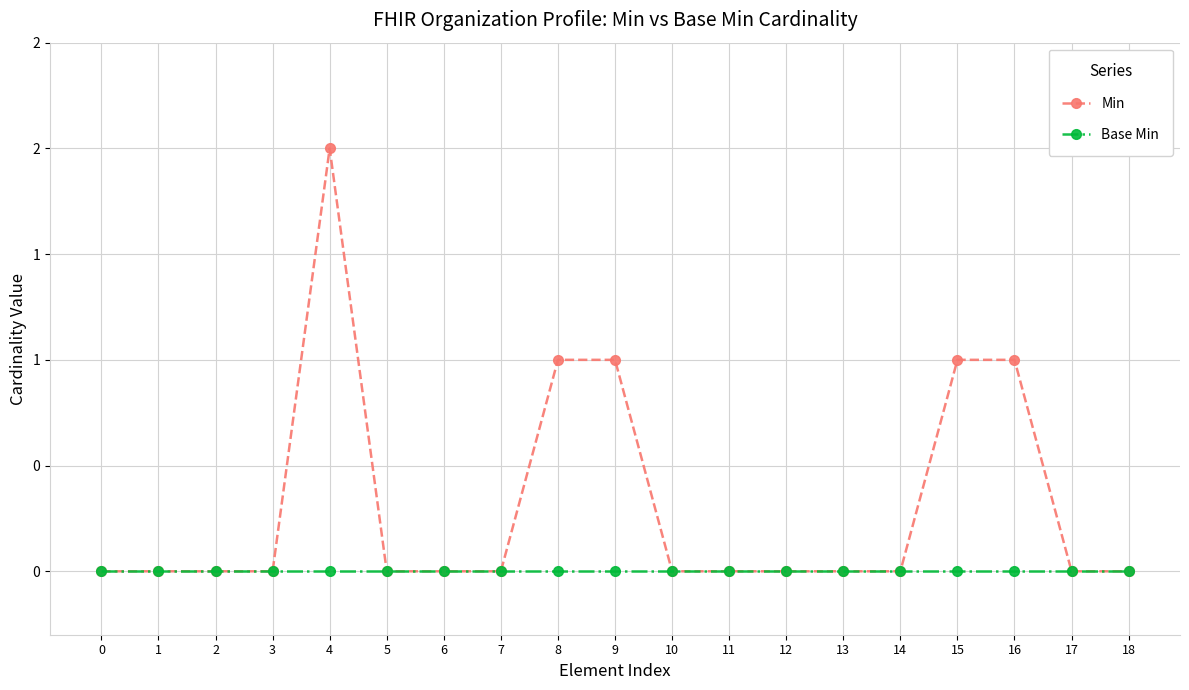

Is this an area chart (filled region under the line)?

No